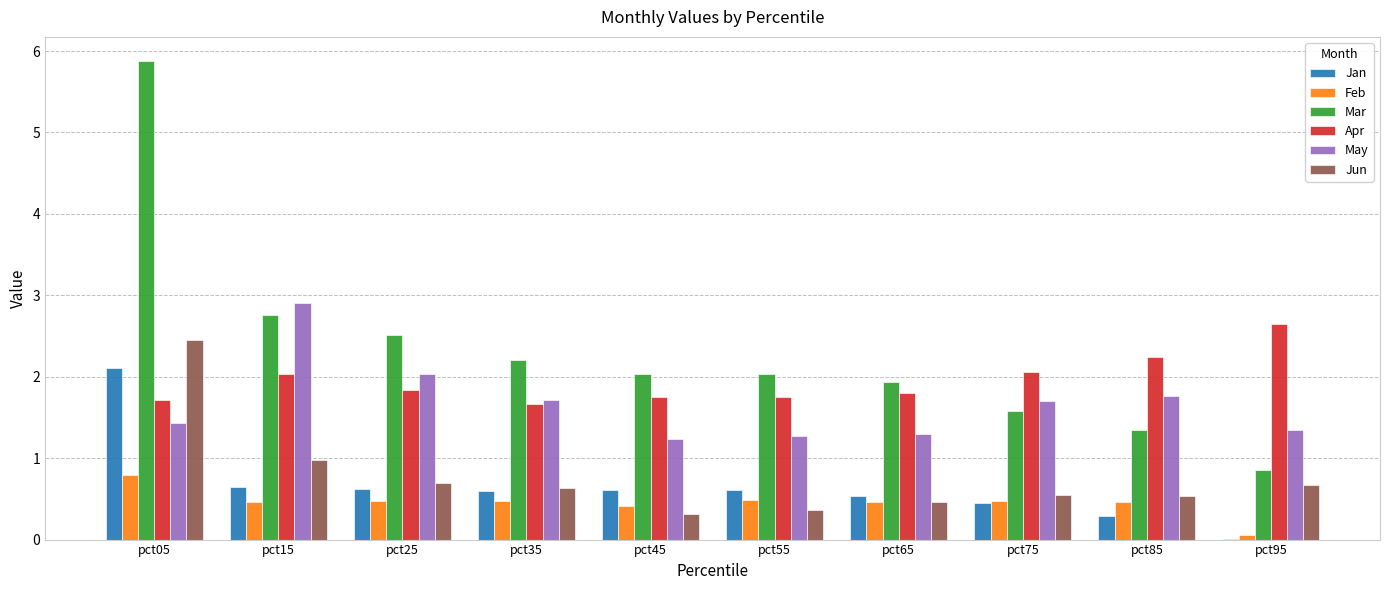

Which series has the largest range (max minus min)?

Mar